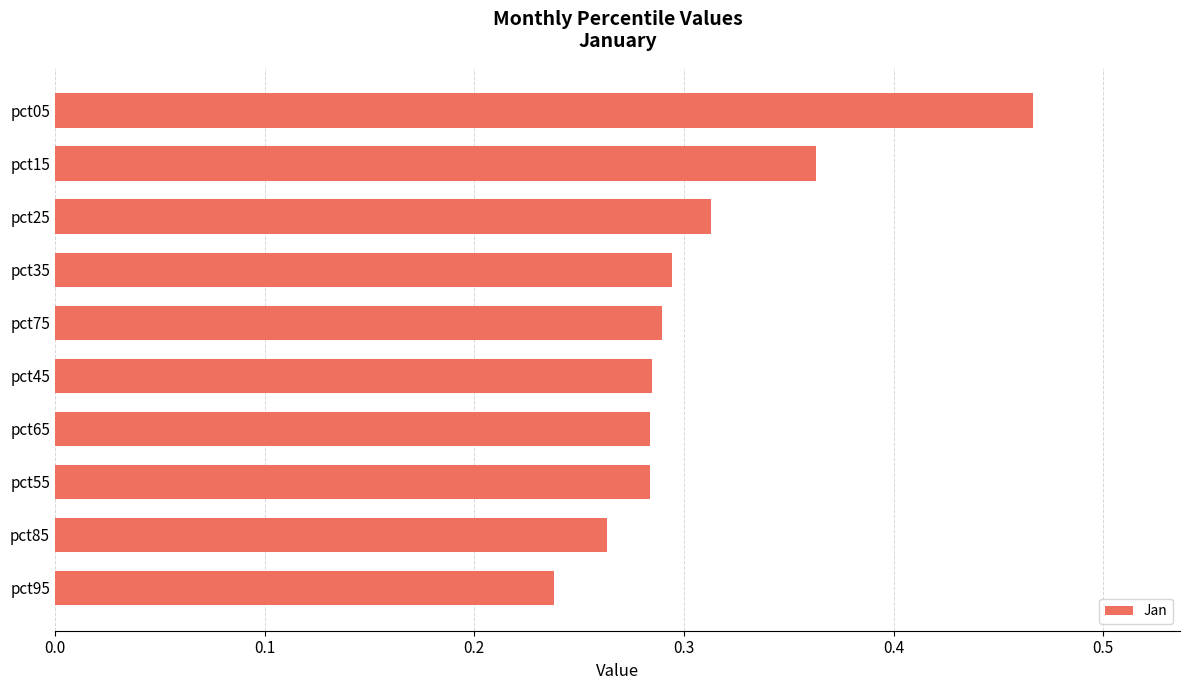

Which category has the lowest value across all series?

pct95